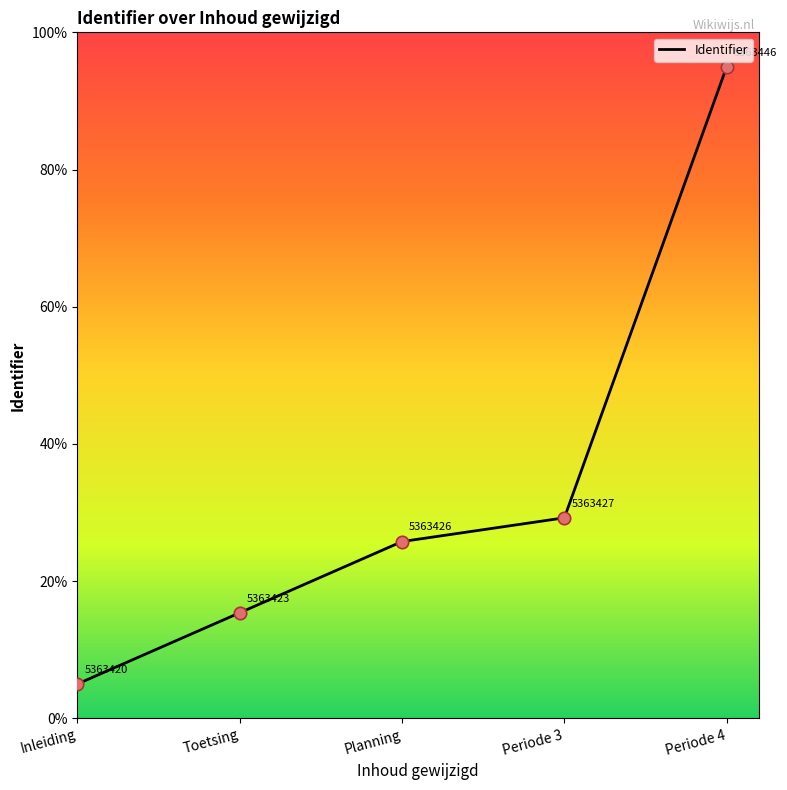

What is the change in value from Inleiding to Toetsing?

+10.4